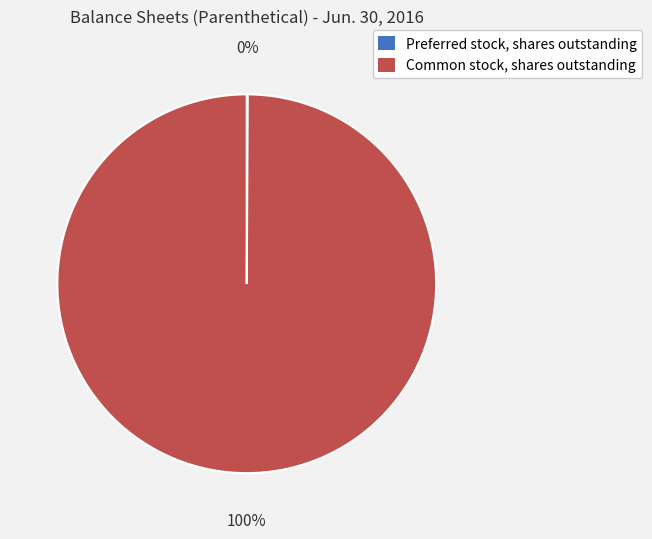

What is the largest slice in the pie chart?

Common stock, shares outstanding